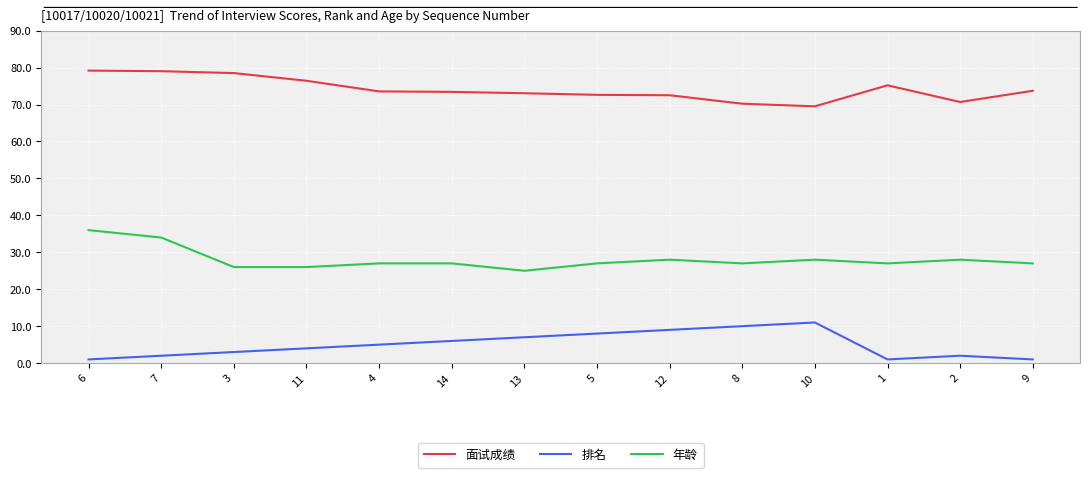

True or false: 面试成绩 and 年龄 cross at least once.

False